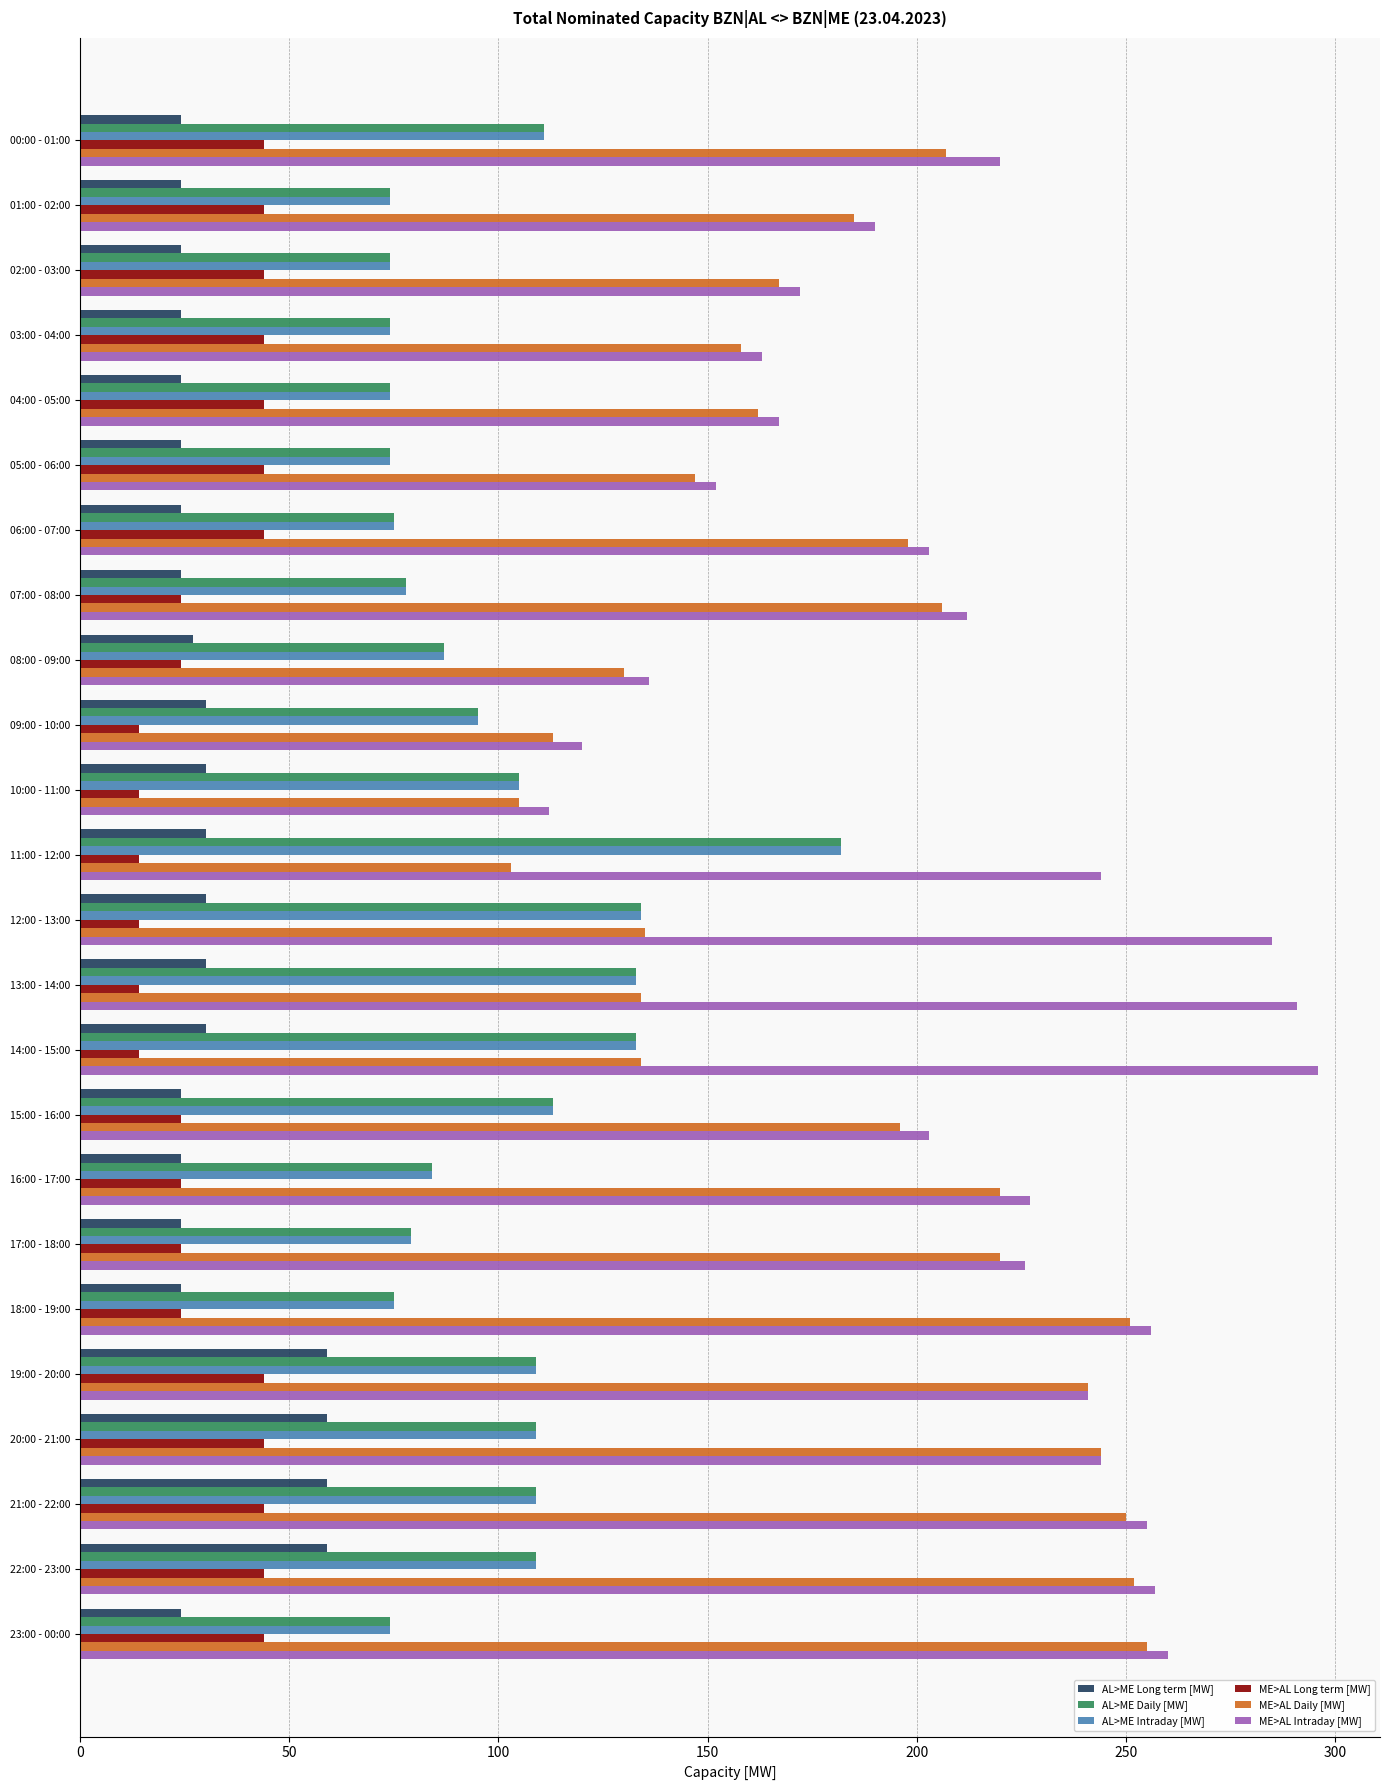

What is the difference between the maximum and minimum values in the AL>ME Daily [MW] series?

108